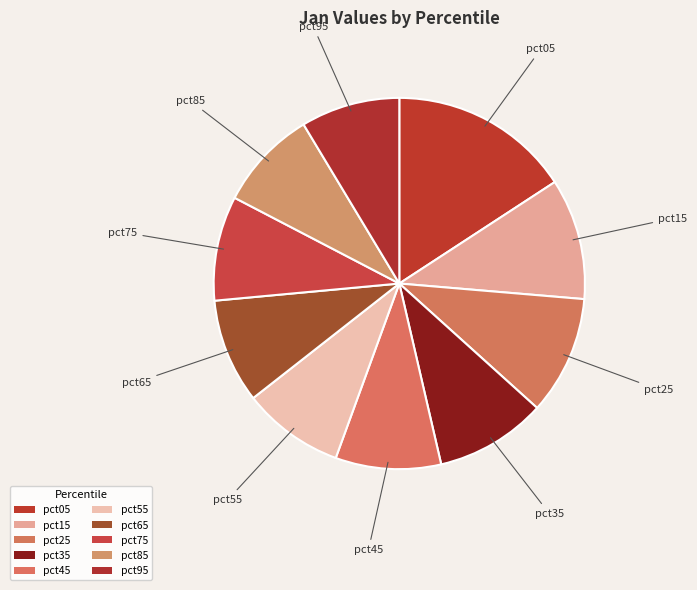

What percentage is the pct15 slice, to the nearest percent?

11%